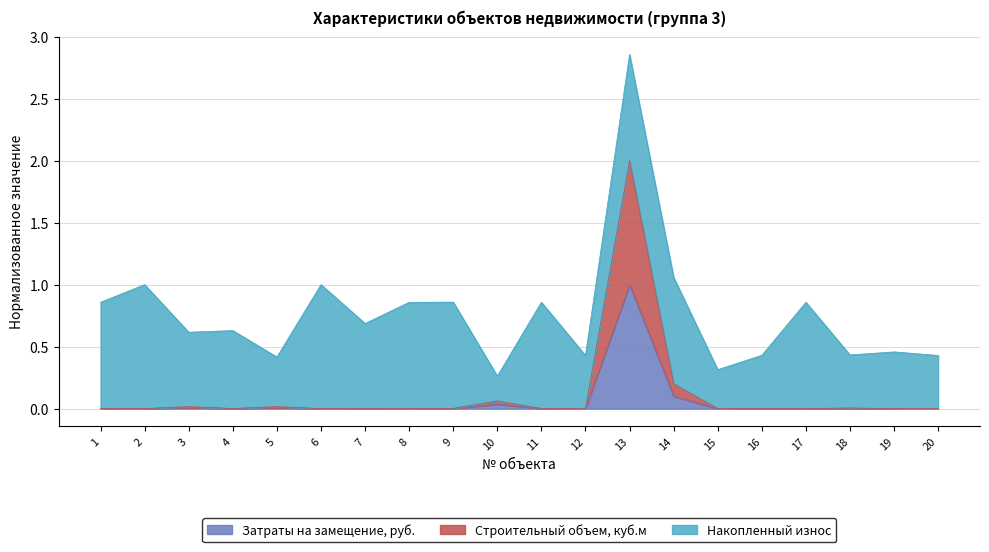

At which label is Затраты на замещение, руб. closest to 0?

12